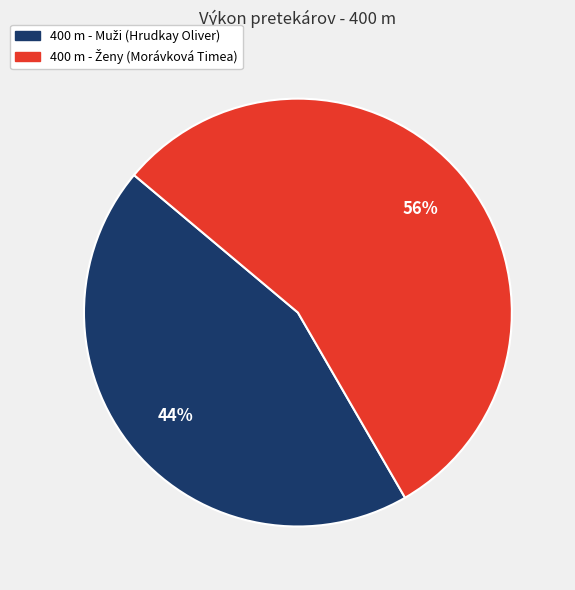

Does any single category account for the majority?

Yes